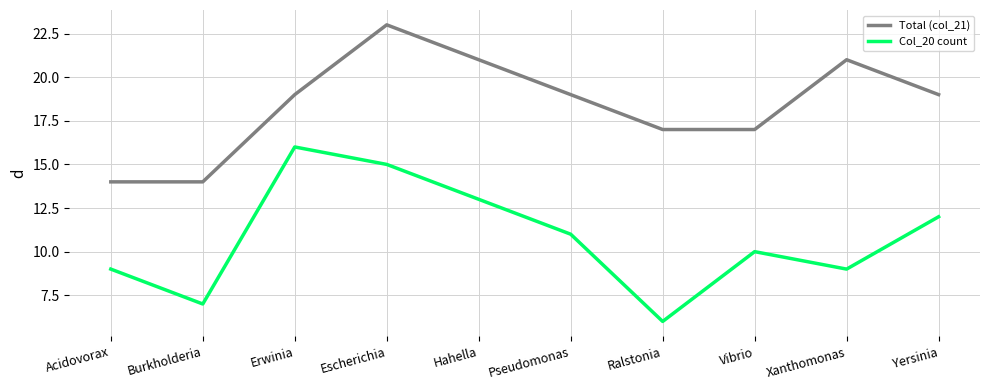

What is the difference between the second highest and second lowest values in the Total (col_21) series?

7